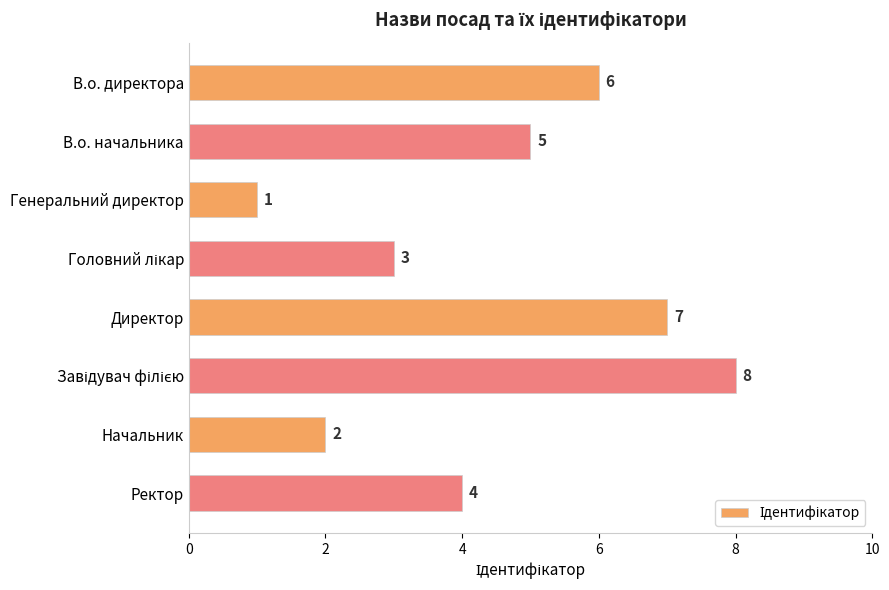

Which category has the lowest value across all series?

Генеральний директор